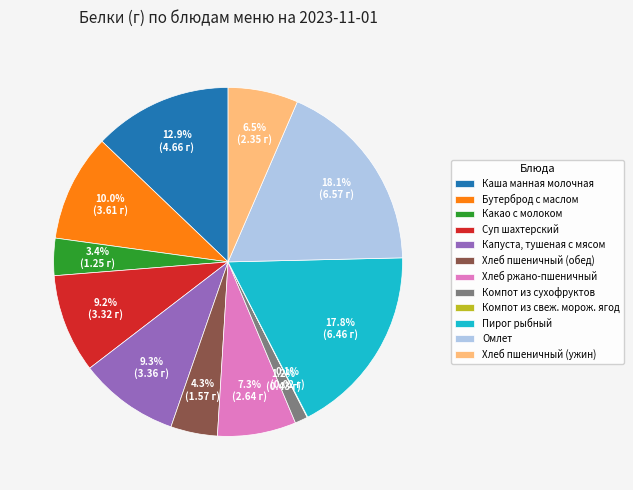

Is there any slice that represents more than half of the pie?

No